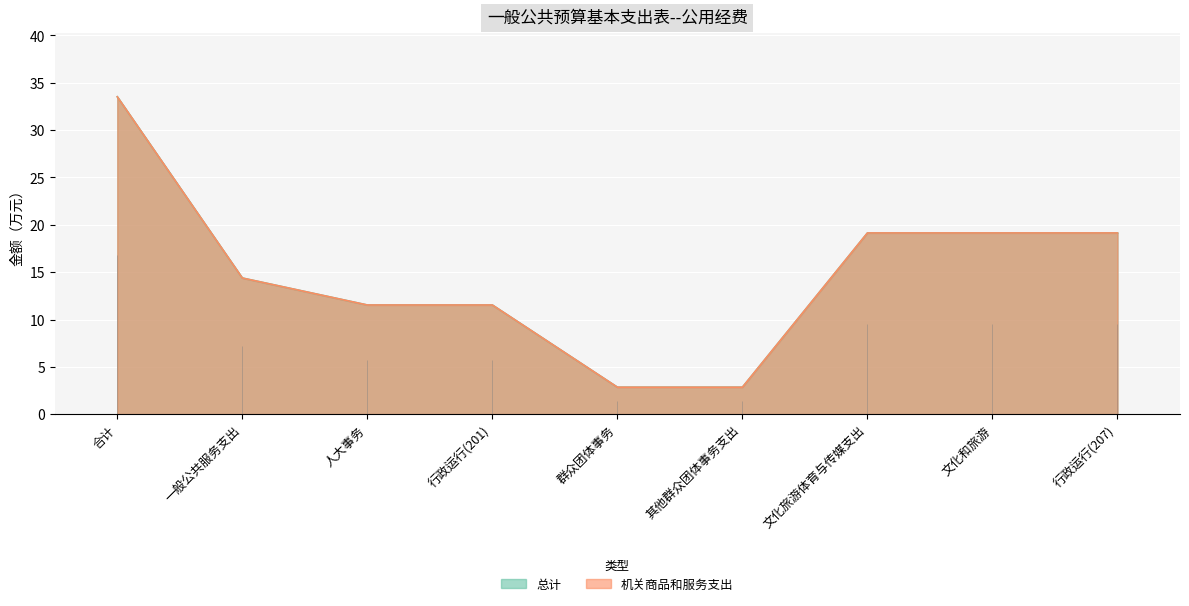

How many distinct data groups are displayed?

2